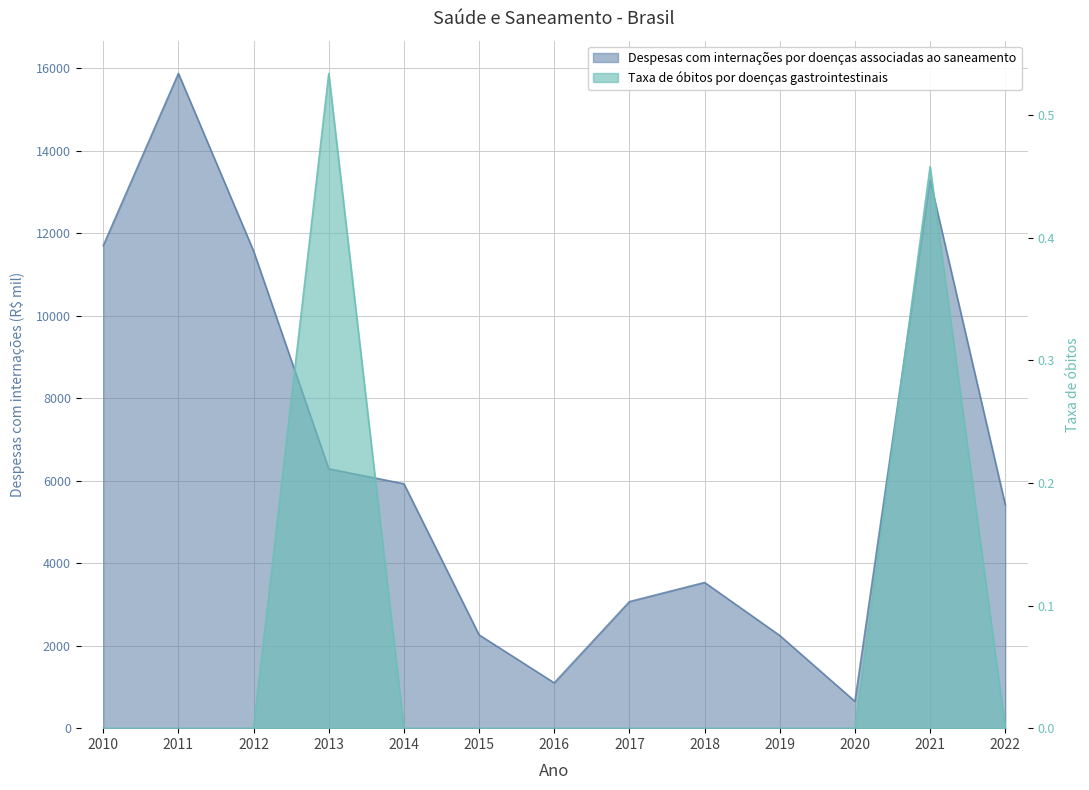

Which series has the largest total across all categories?

Despesas com internações por doenças associadas ao saneamento